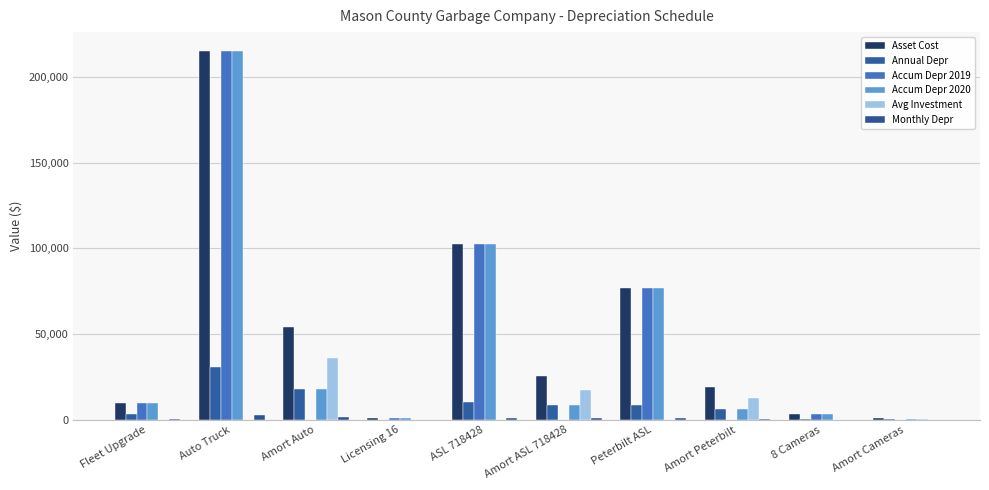

Which has a higher value, Peterbilt ASL or Licensing 16?

Peterbilt ASL